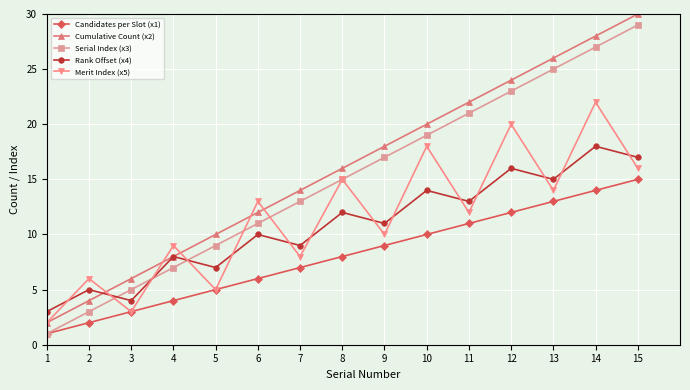

True or false: Rank Offset (x4) has a value of 12 at 5.

False